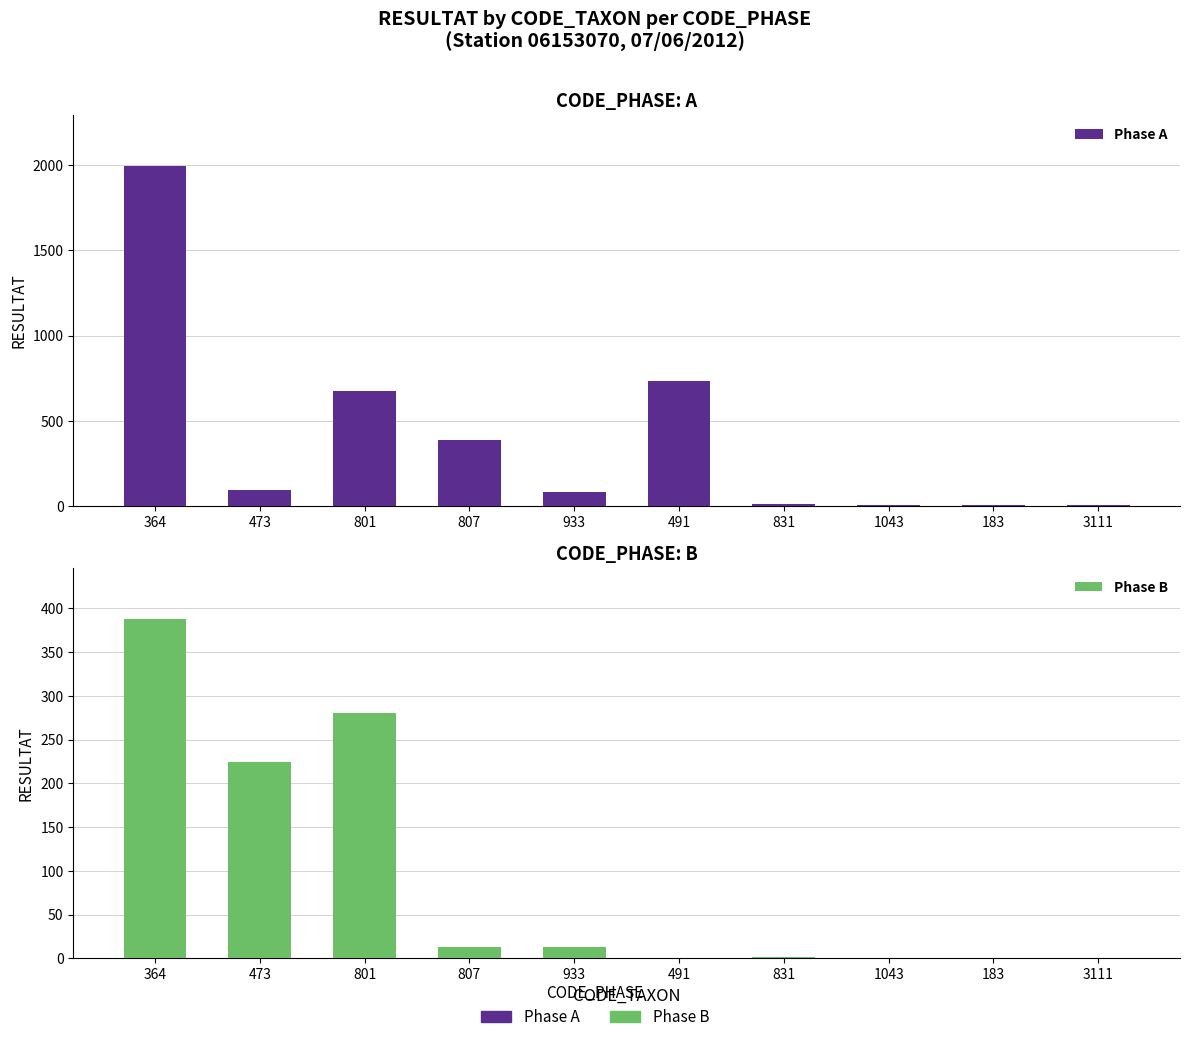

How many values in Phase B are above zero?

6